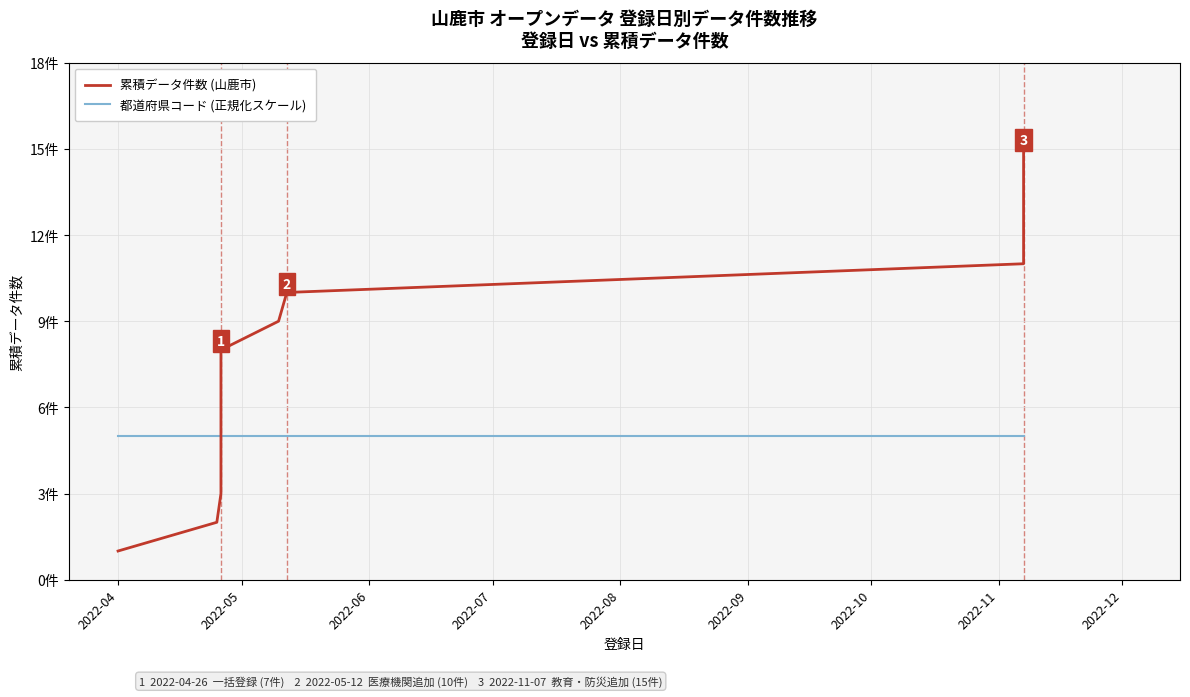

Does the chart have visible grid lines?

Yes